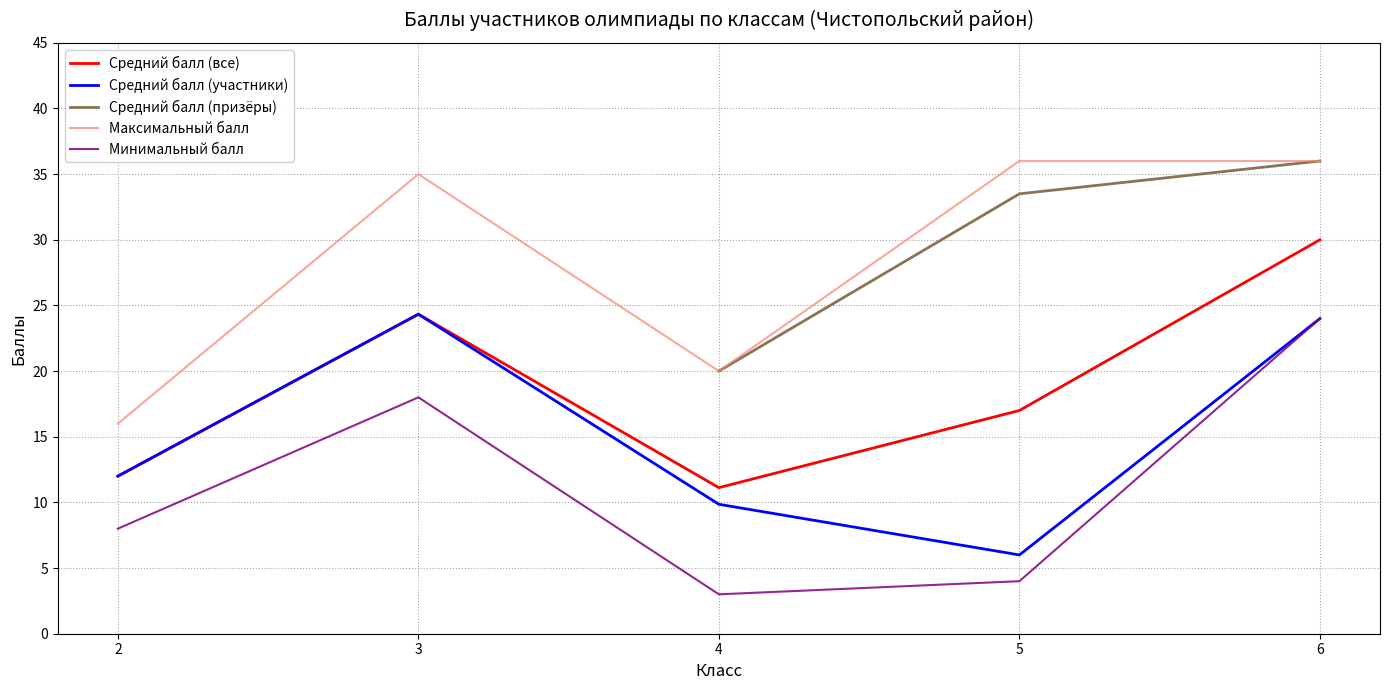

What is the lowest value of the Максимальный балл series?

16.0